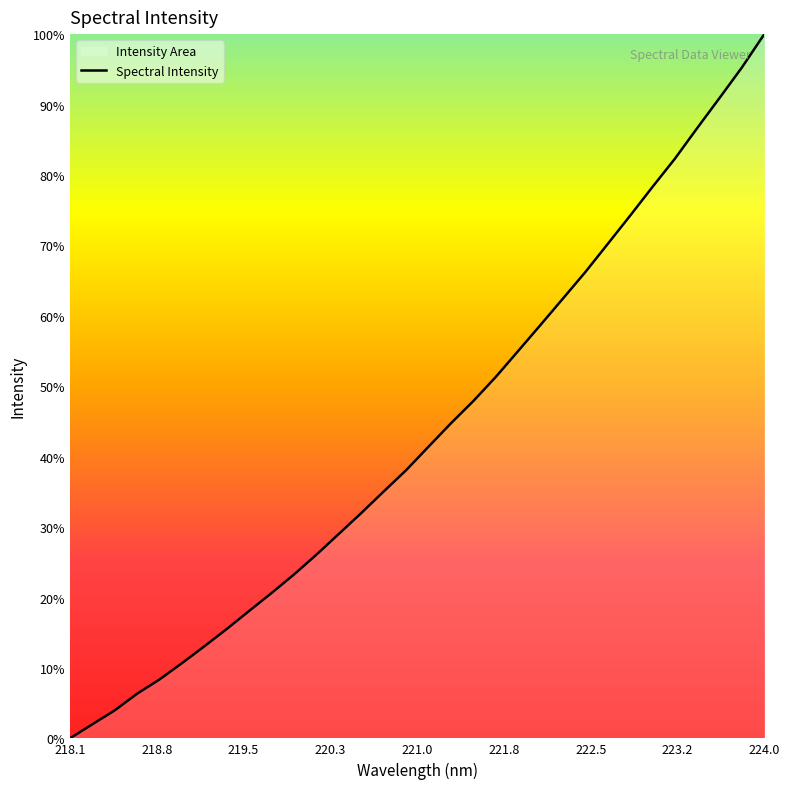

What is the maximum value shown in the chart?

100.0